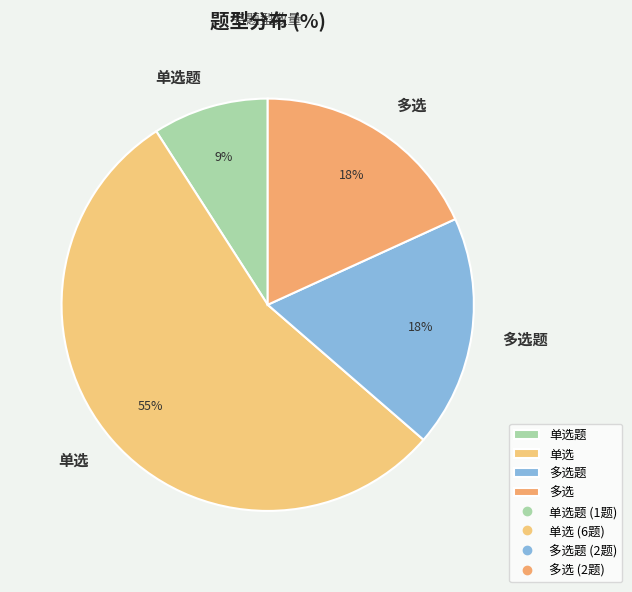

Is there any slice that represents more than half of the pie?

Yes